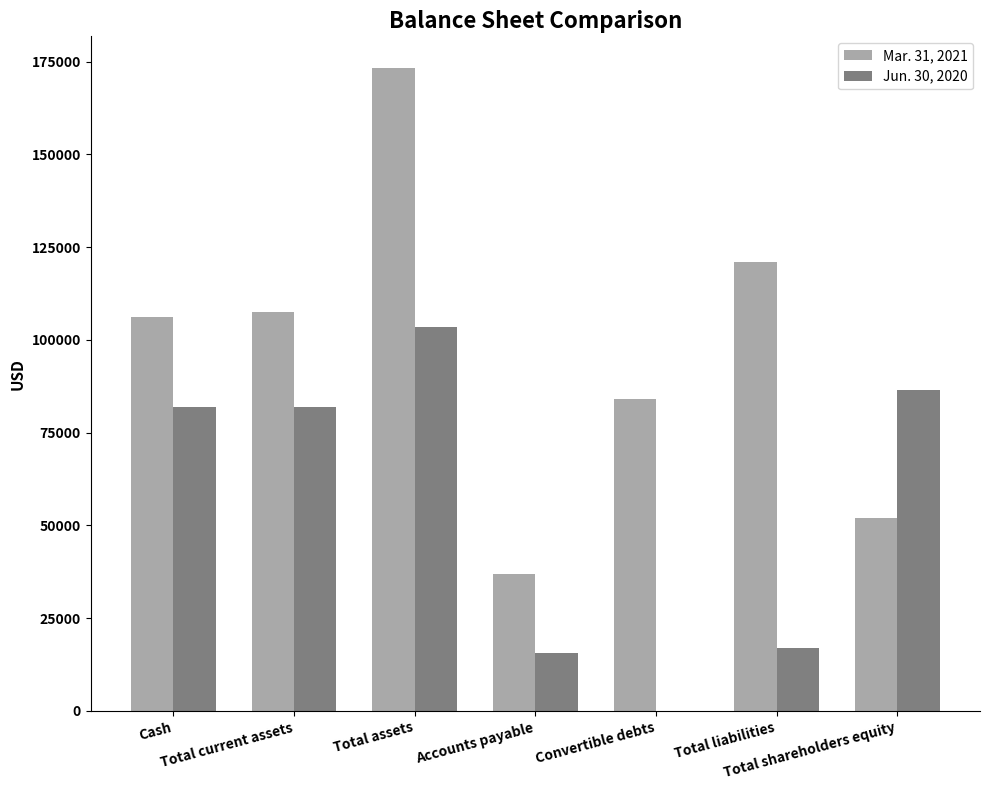

Are the bars grouped side by side (vs. stacked)?

Yes